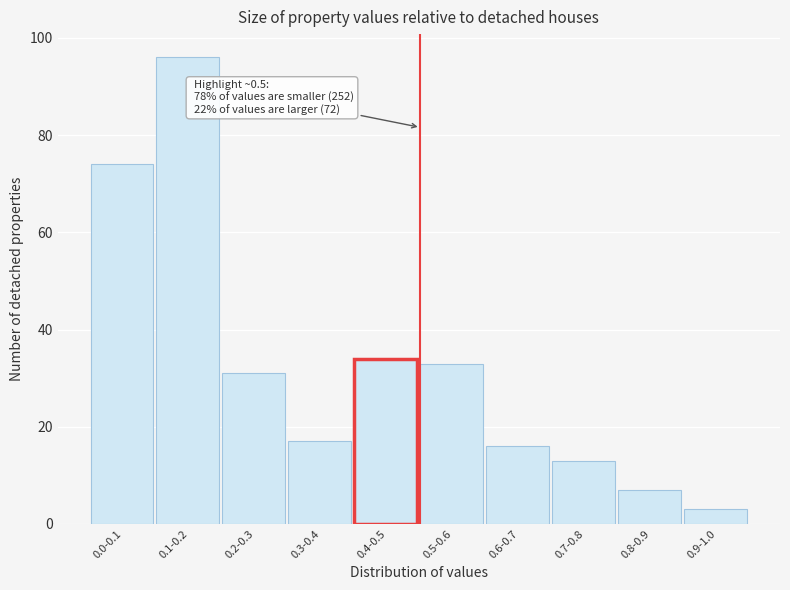

Reading right to left, list all the values displayed in this chart.

0.9-1.0=3	0.8-0.9=7	0.7-0.8=13	0.6-0.7=16	0.5-0.6=33	0.4-0.5=34	0.3-0.4=17	0.2-0.3=31	0.1-0.2=96	0.0-0.1=74